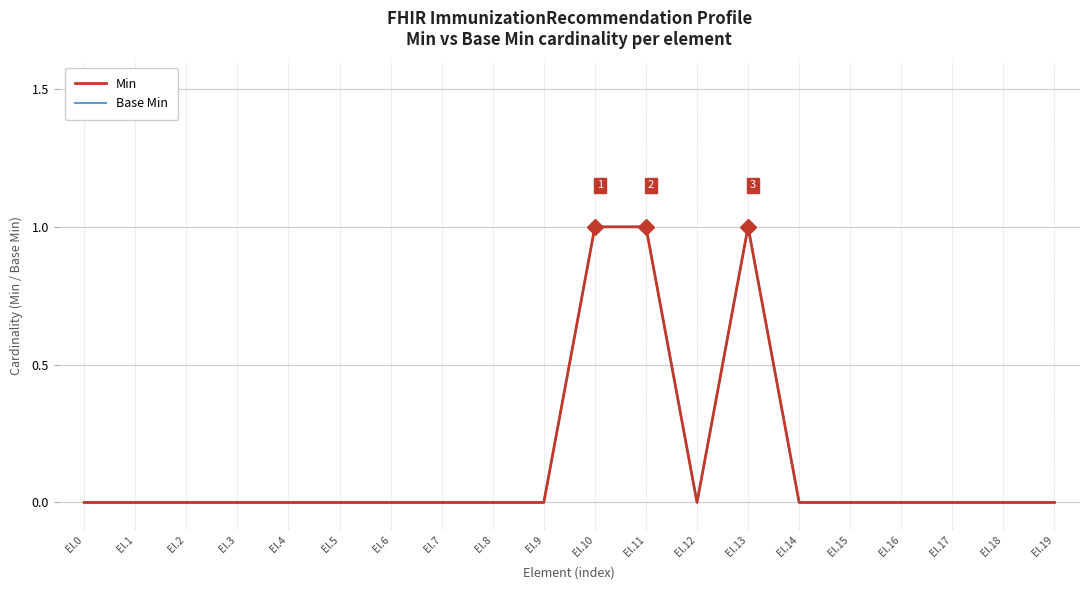

True or false: Base Min has a value of 0 at El.7.

False